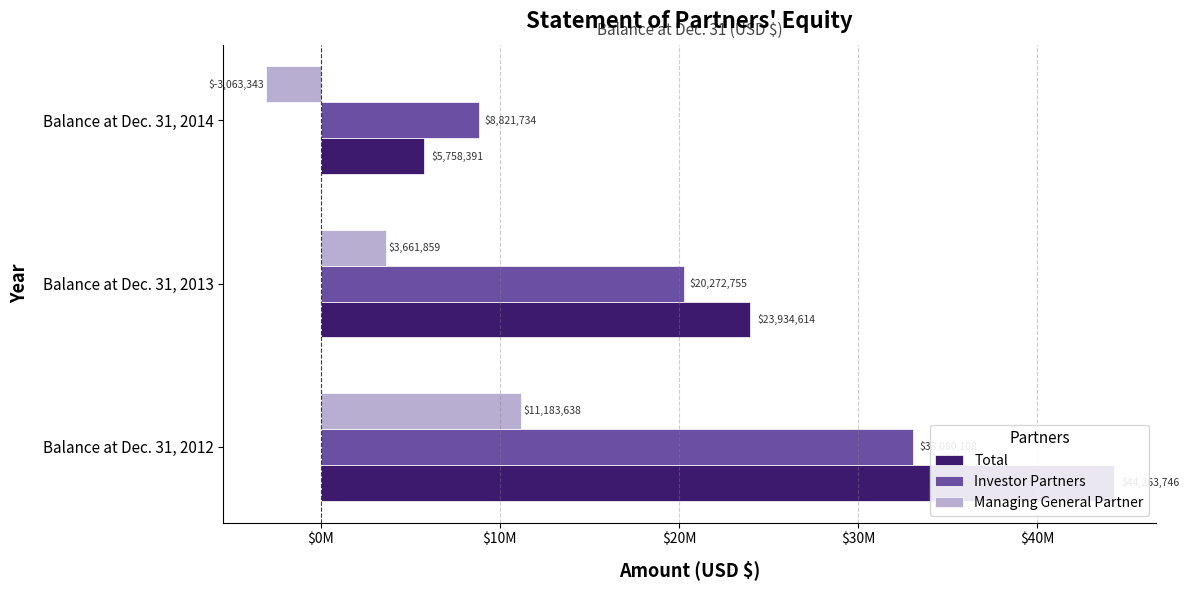

Does the chart contain any negative values?

Yes